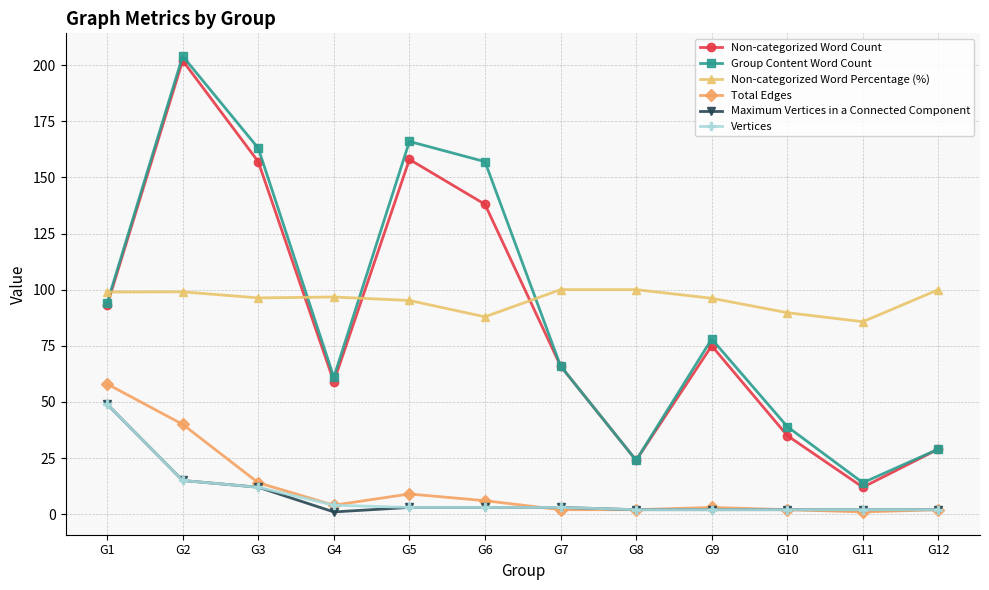

At which category is the sum across all series the highest?

G2